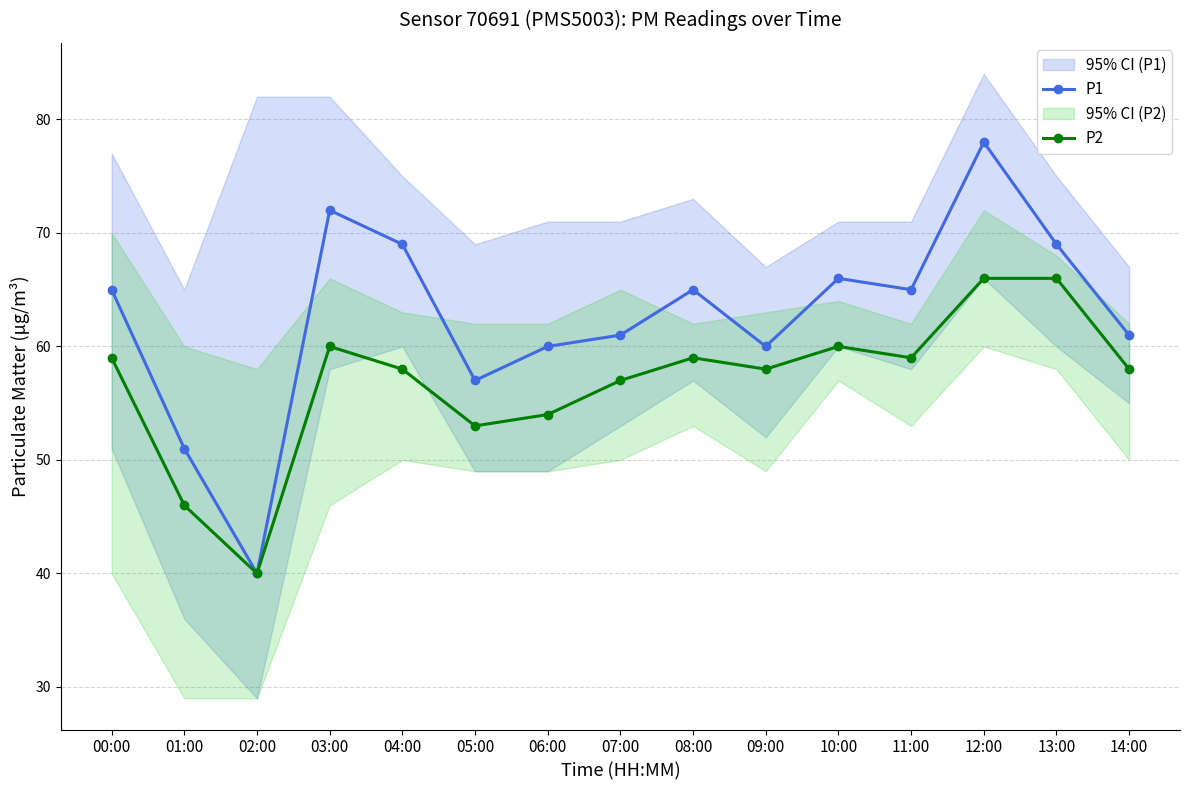

Reading left to right, transcribe all the data shown in this chart.

P1: 00:00=65	01:00=51	02:00=40	03:00=72	04:00=69	05:00=57	06:00=60	07:00=61	08:00=65	09:00=60	10:00=66	11:00=65	12:00=78	13:00=69	14:00=61
P2: 00:00=59	01:00=46	02:00=40	03:00=60	04:00=58	05:00=53	06:00=54	07:00=57	08:00=59	09:00=58	10:00=60	11:00=59	12:00=66	13:00=66	14:00=58